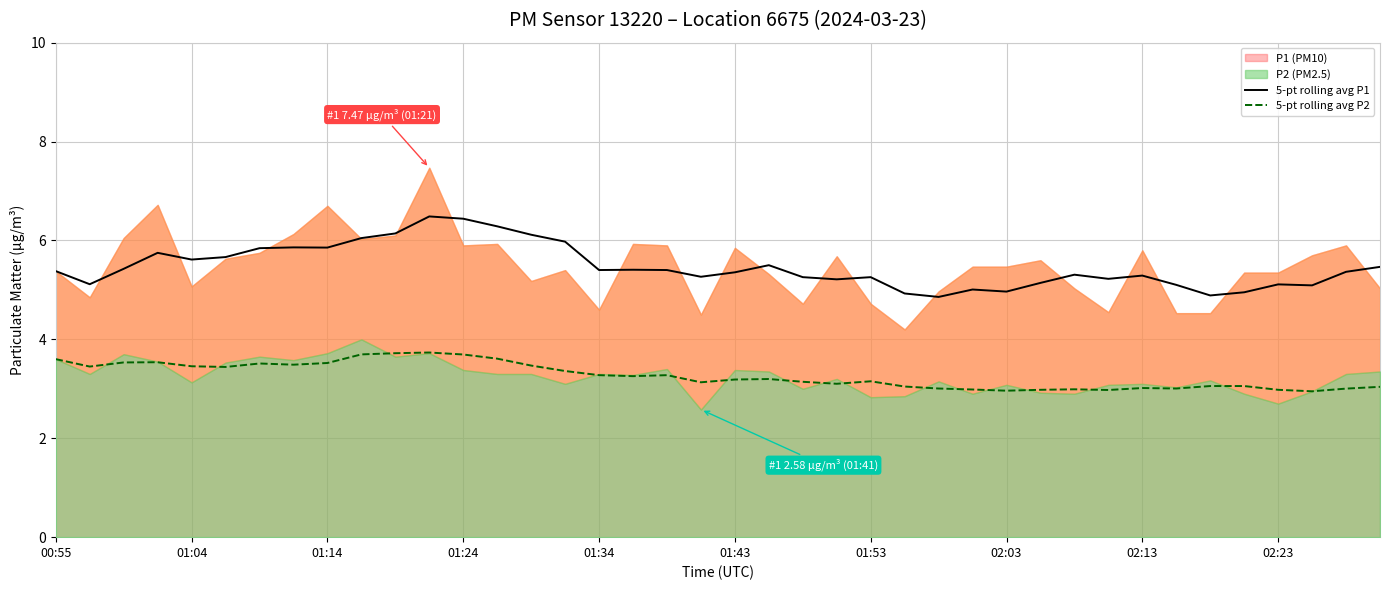

Rank the series at 33 from highest to lowest value.

5-pt rolling avg P1, 5-pt rolling avg P2